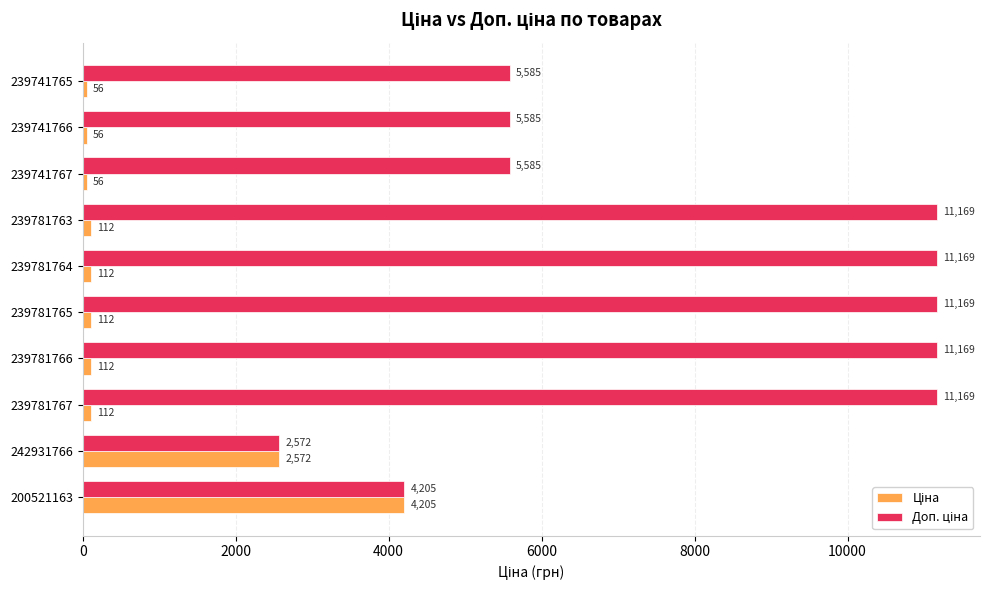

At how many categories does at least one series exceed 4437?

8